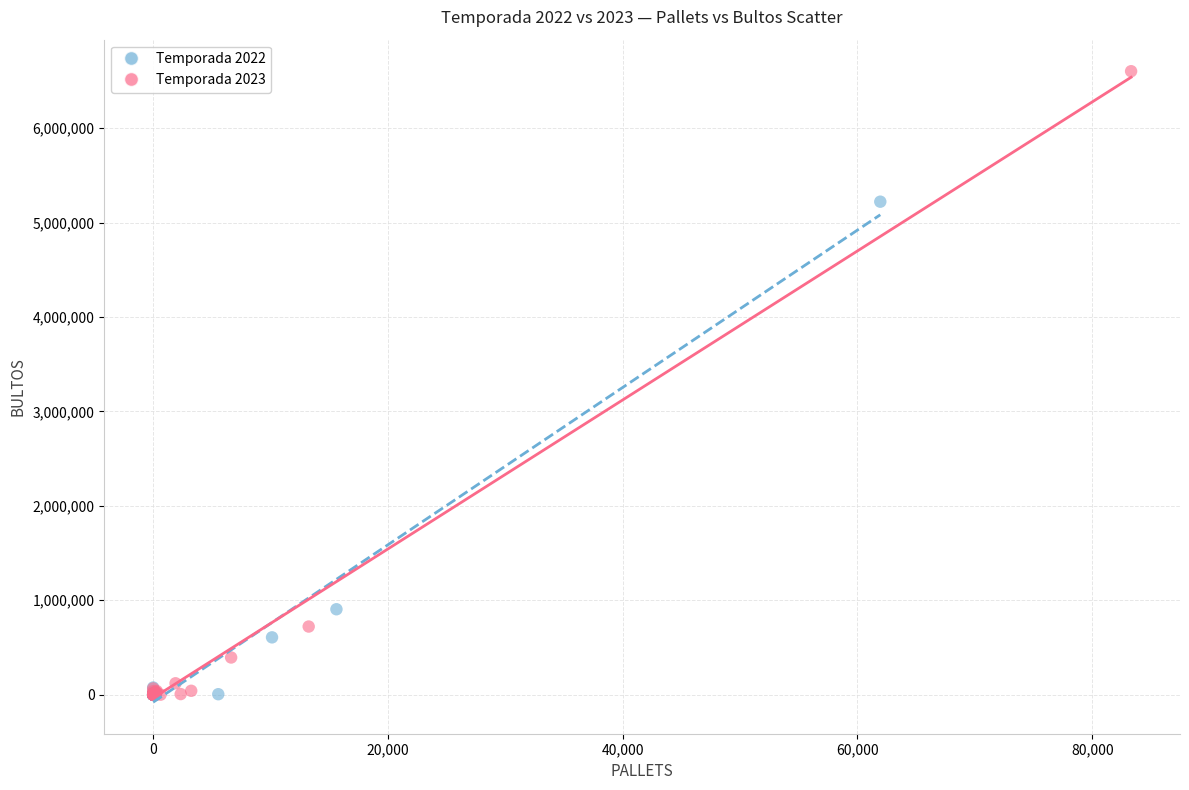

Which series has the widest spread of Y values?

Temporada 2023